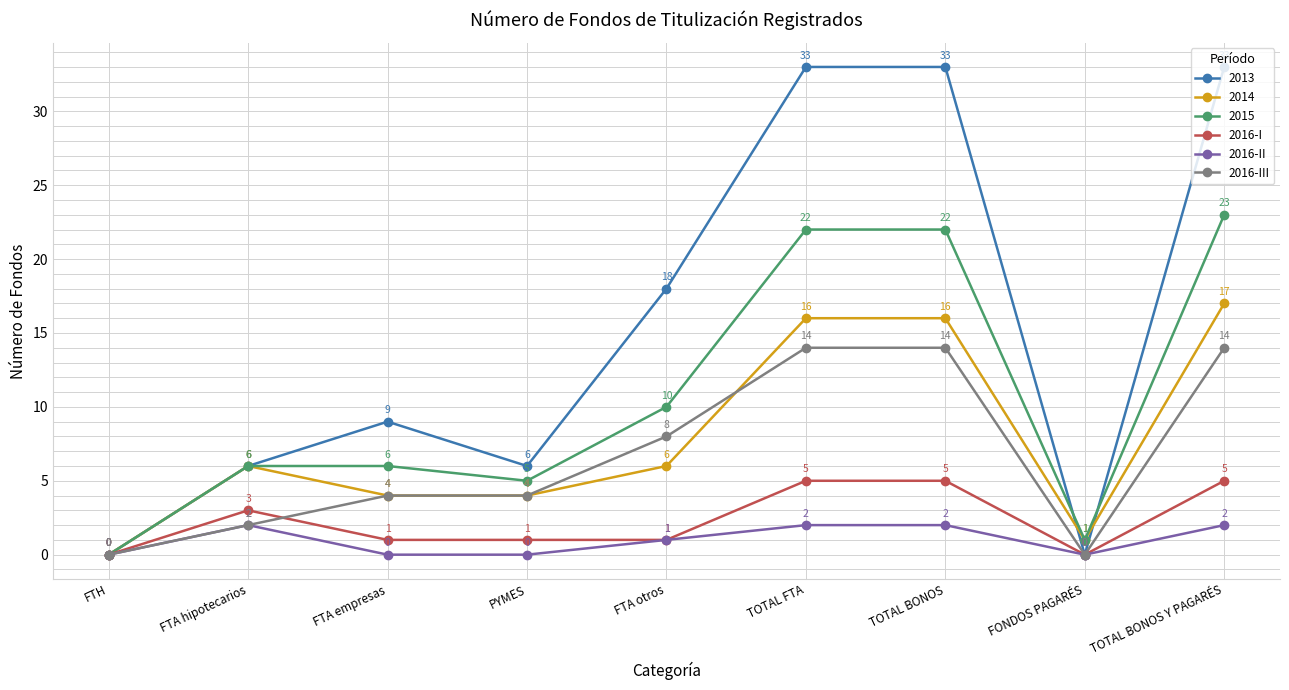

Which series has the largest total across all categories?

2013